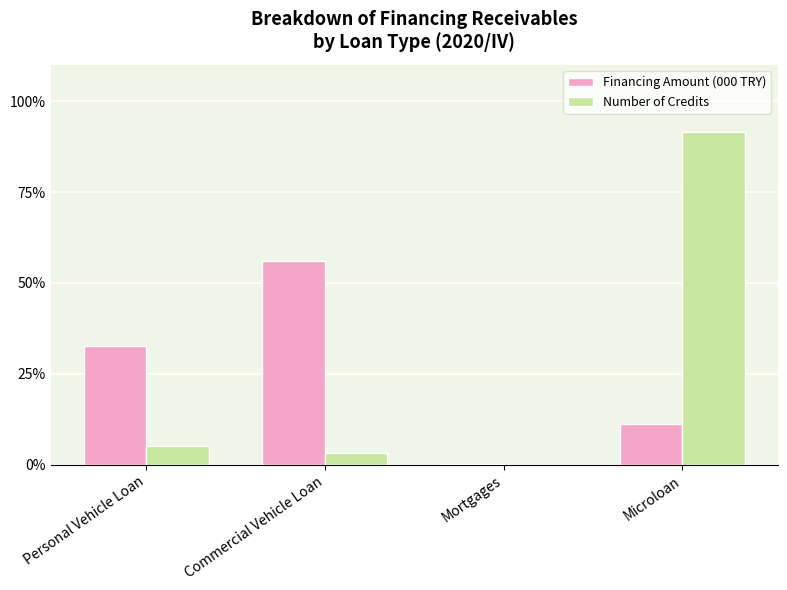

At which label does Number of Credits reach its peak?

Microloan